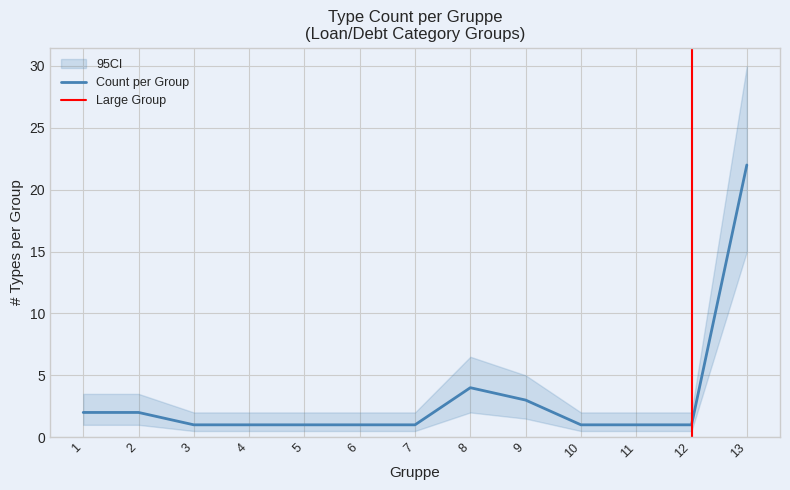

What is the value of the 5th point from the left?

1